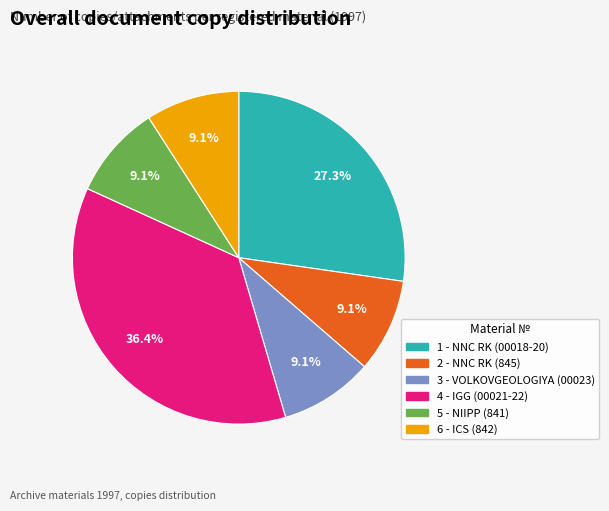

Approximately how many times larger is the value at 3 compared to 2?

1.0